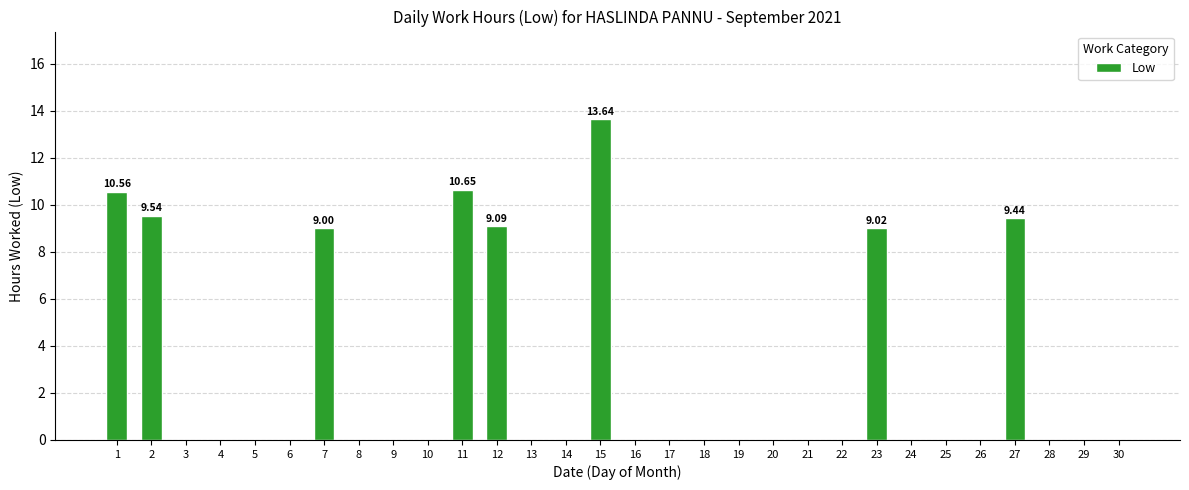

Between 15 and 22, which is larger?

15